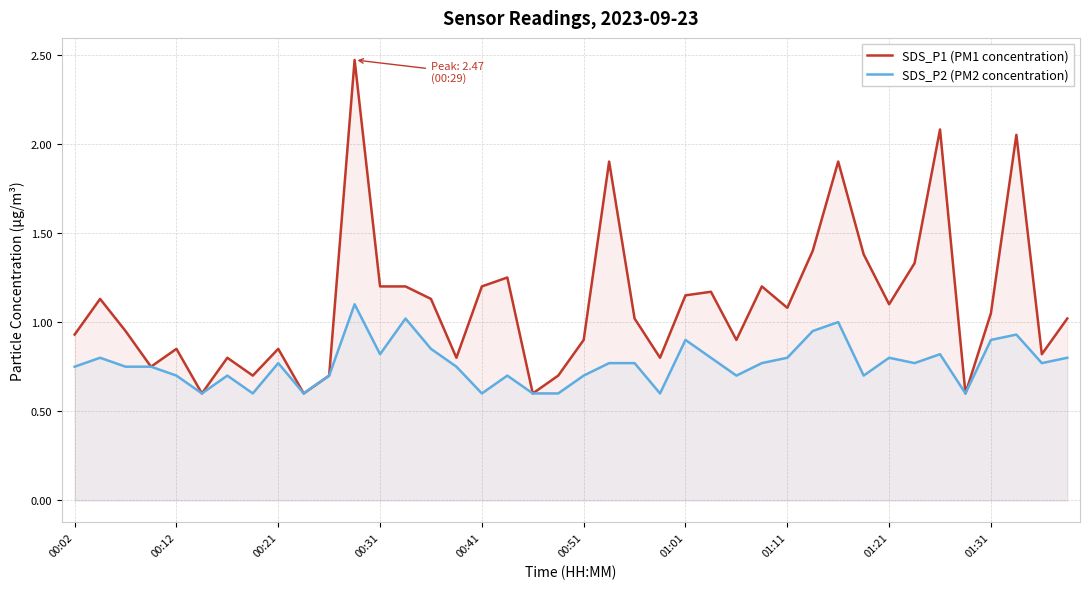

Rank the series by their average value, from highest to lowest.

SDS_P1 (PM1 concentration), SDS_P2 (PM2 concentration)